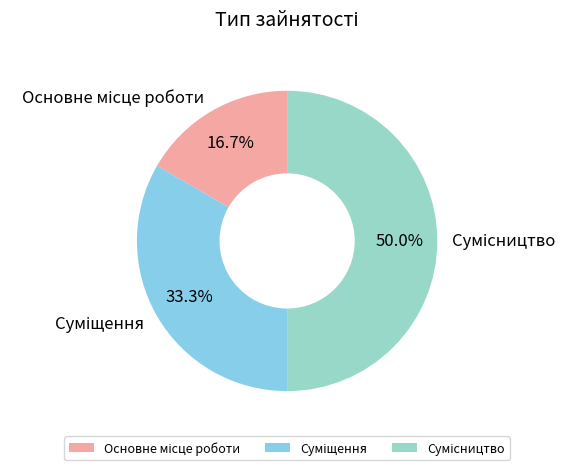

How many slices are in this pie chart?

3